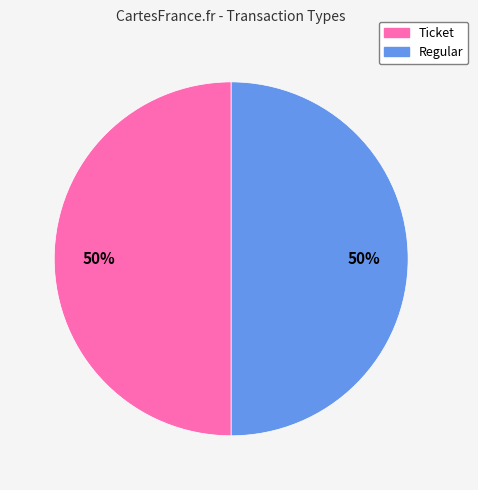

The Ticket slice represents 50% of the pie. True or false?

True